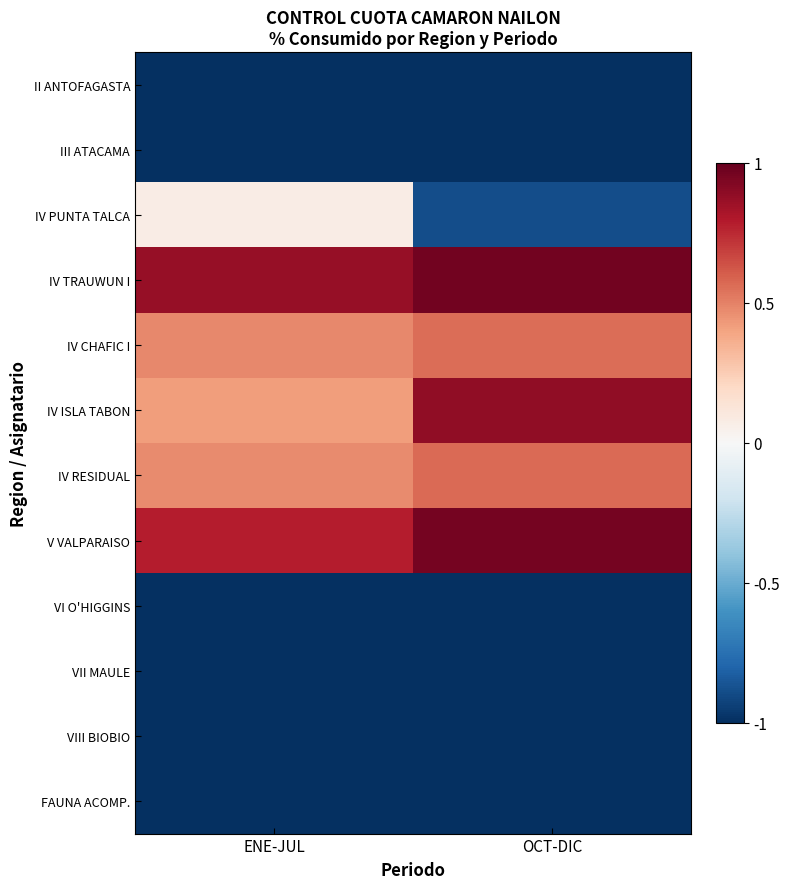

Rank the series by their maximum value, from highest to lowest.

IV TRAUWUN I, V VALPARAISO, IV ISLA TABON, IV RESIDUAL, IV CHAFIC I, IV PUNTA TALCA, II ANTOFAGASTA, III ATACAMA, VI O'HIGGINS, VII MAULE, VIII BIOBIO, FAUNA ACOMP.